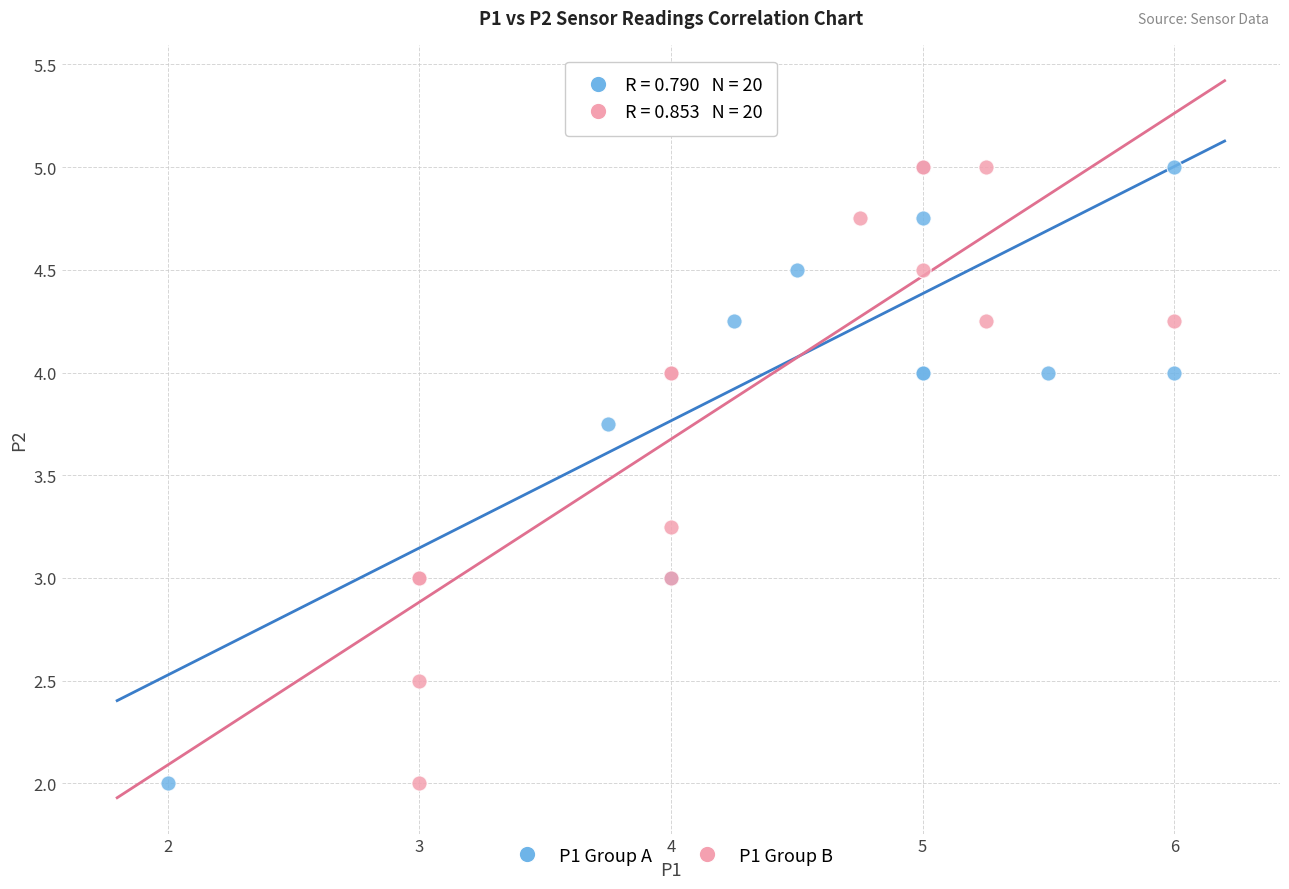

What are all the series names shown in the legend?

P1 Group A, P1 Group B